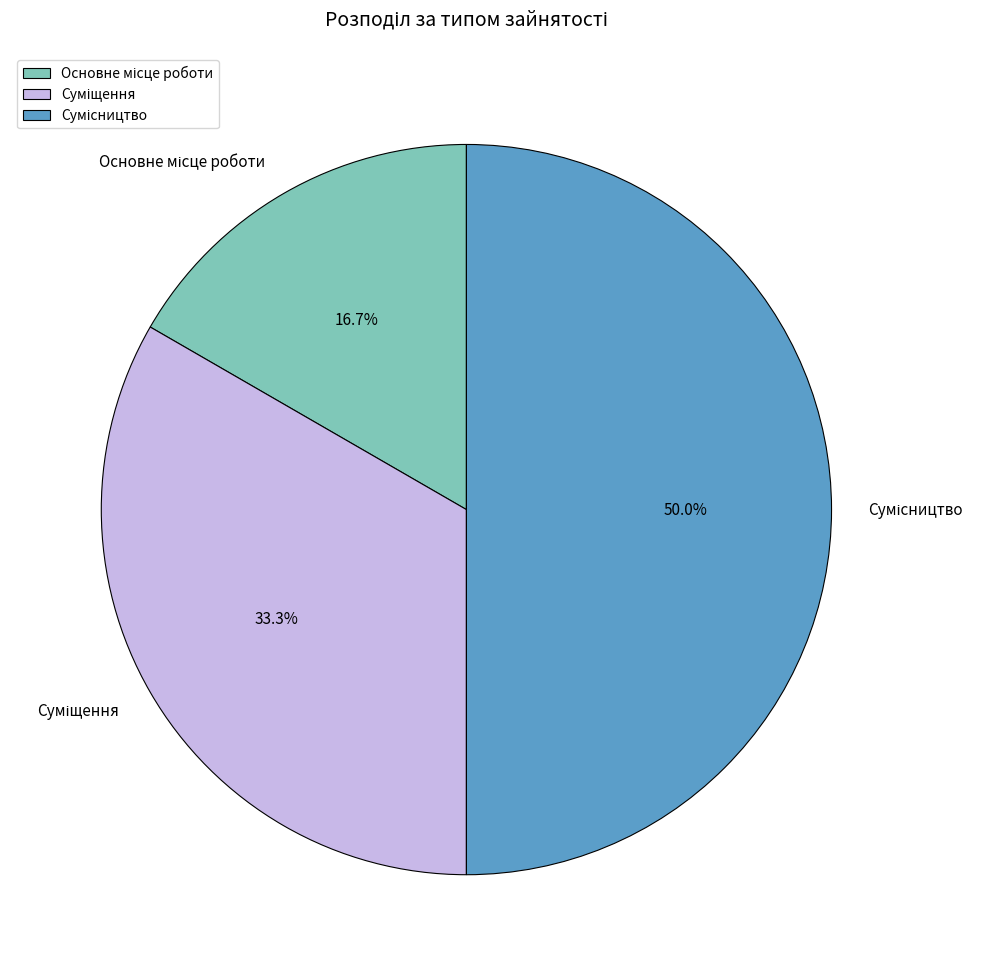

To the nearest percent, what is the difference between the largest and smallest slice percentages?

33%